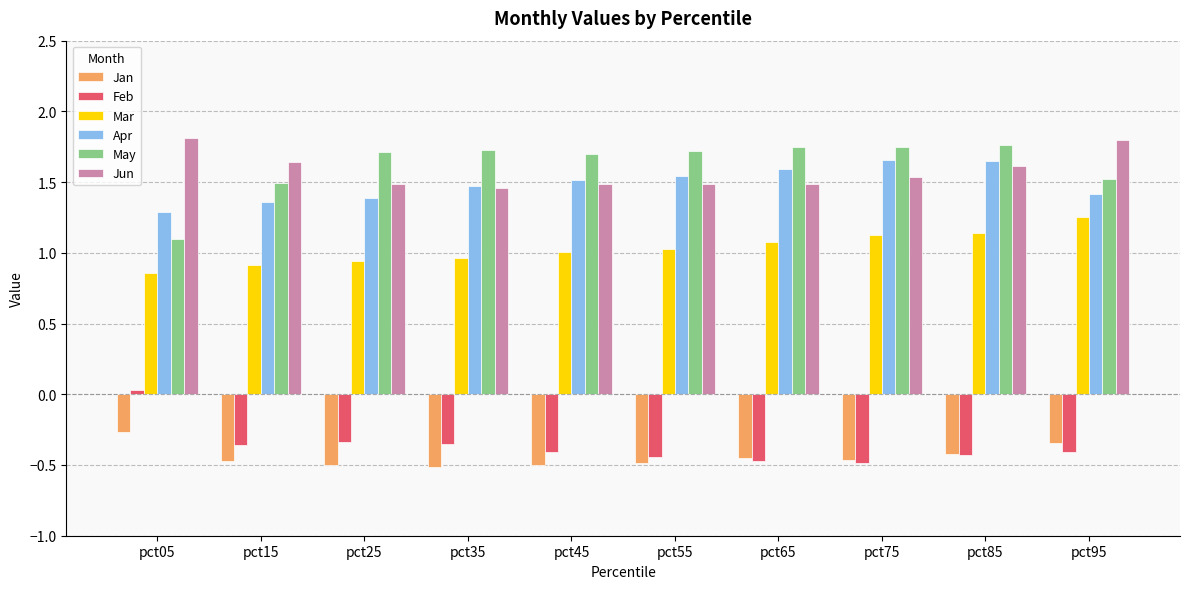

Count the number of data series in this chart.

6